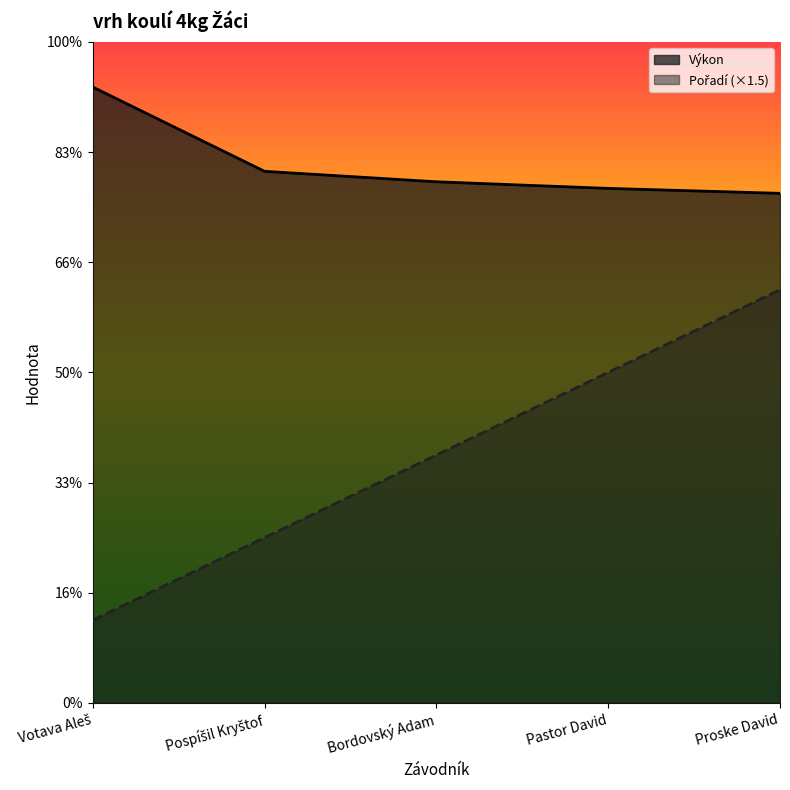

Does the chart display data point markers on the line(s)?

No